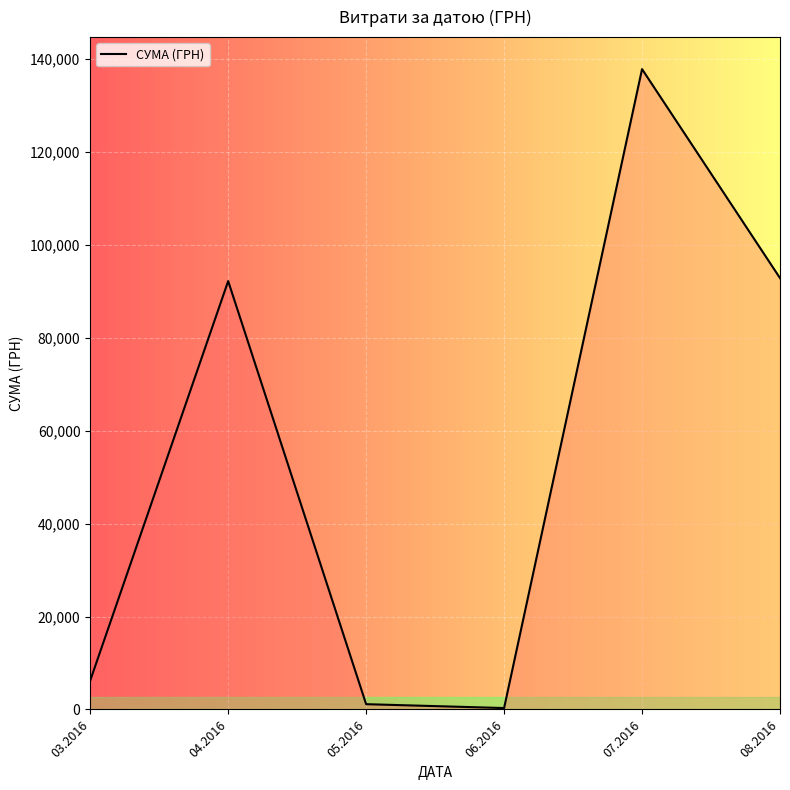

Between 07.2016 and 04.2016, which is larger?

07.2016